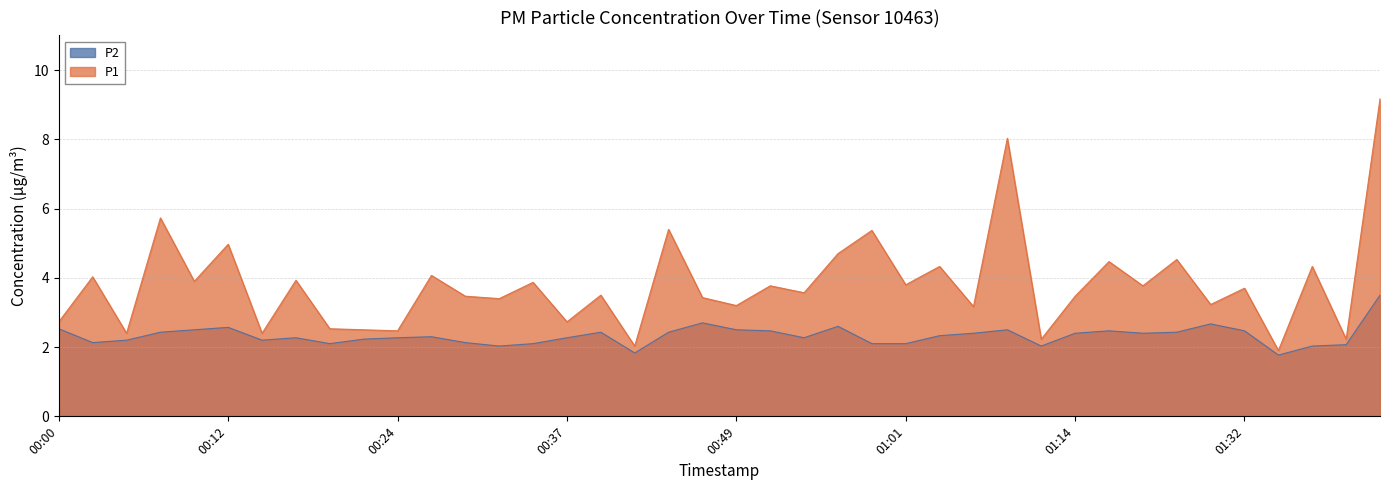

How many lines are shown in the chart?

2